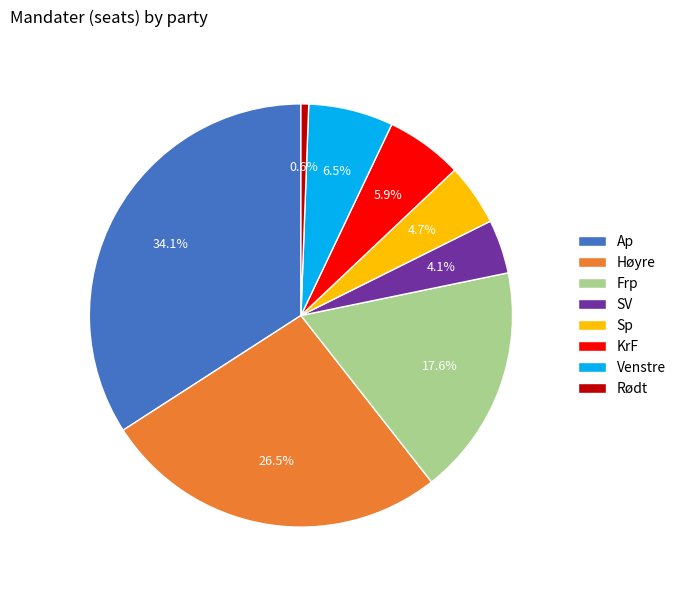

What percentage is the Frp slice, to the nearest percent?

18%